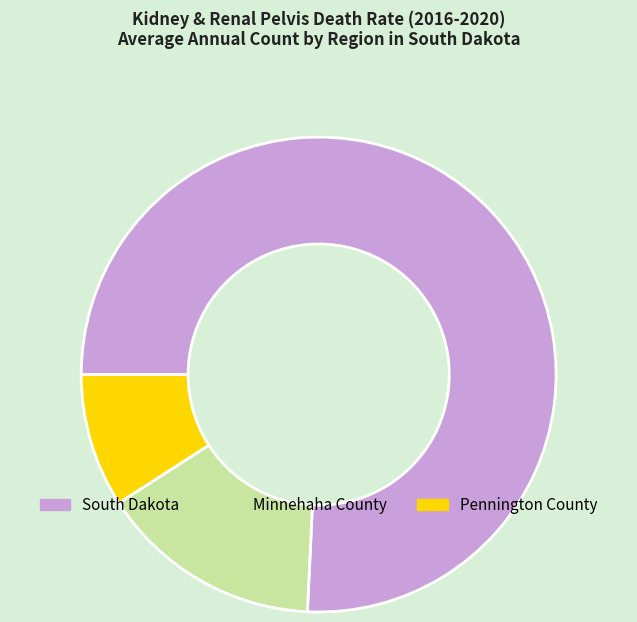

Rank the categories by value from lowest to highest.

Pennington County, Minnehaha County, South Dakota